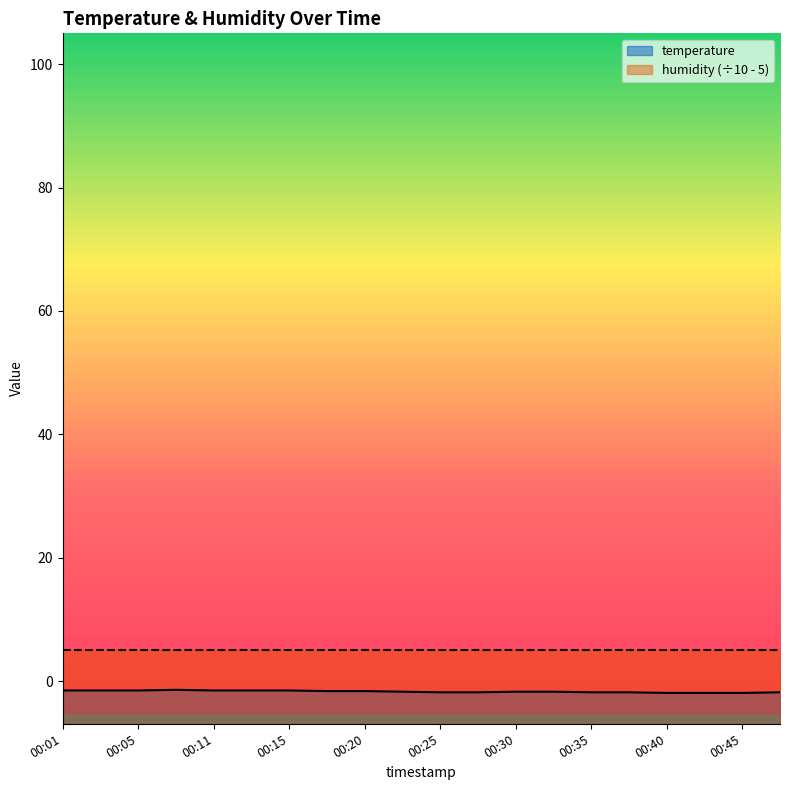

Rank the categories by value from lowest to highest.

00:40, 00:43, 00:45, 00:25, 00:28, 00:35, 00:38, 00:48, 00:23, 00:30, 00:33, 00:18, 00:20, 00:01, 00:03, 00:05, 00:11, 00:13, 00:15, 00:08